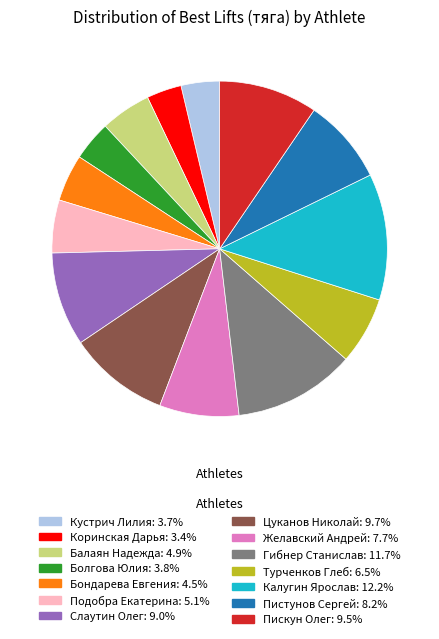

Which has a higher value, Кустрич Лилия or Подобра Екатерина?

Подобра Екатерина